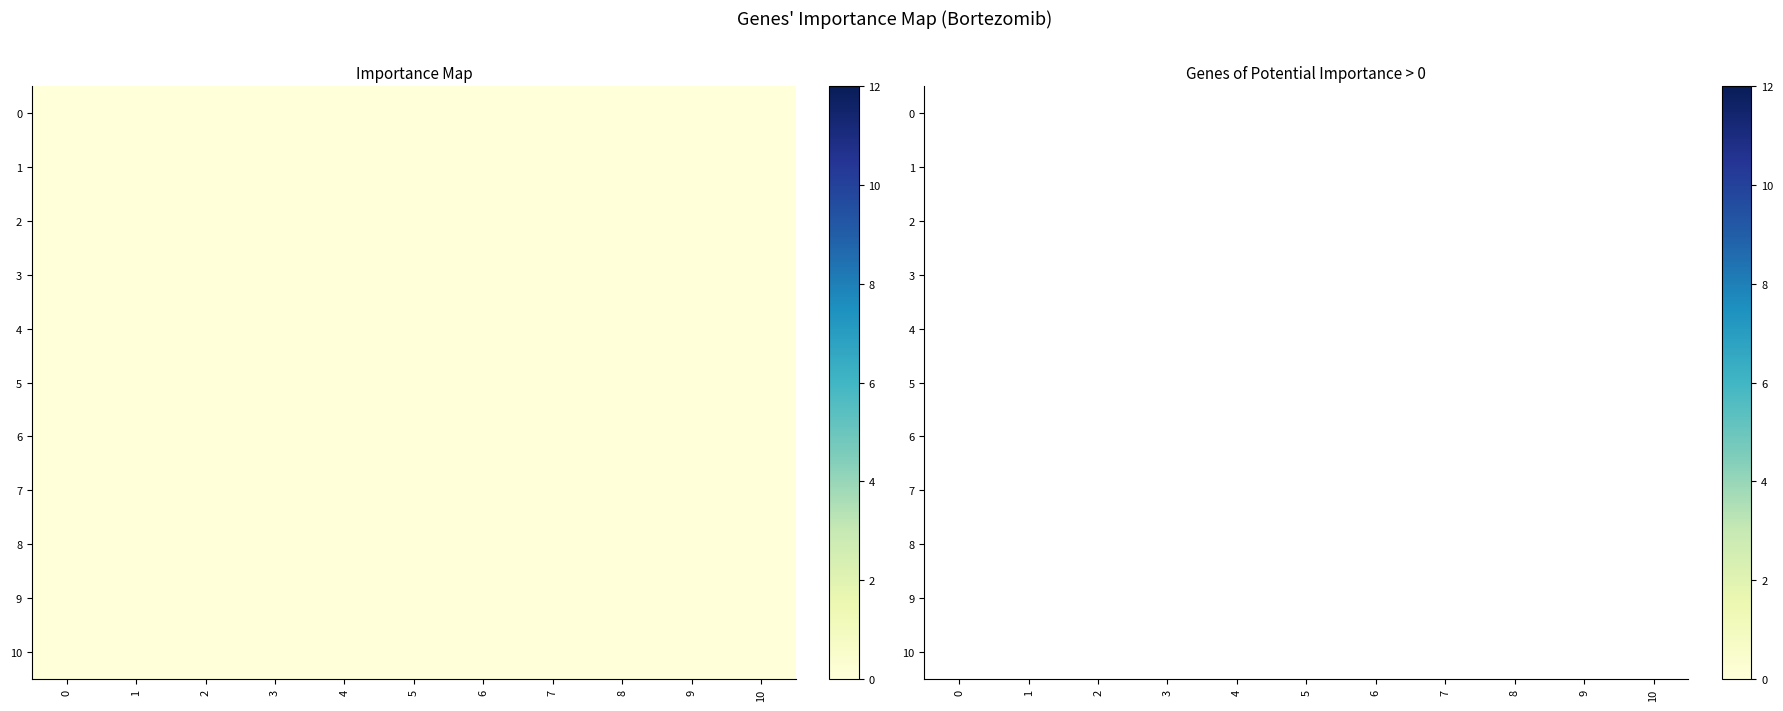

At 3, list the series in order from smallest to largest.

0, 1, 2, 3, 4, 5, 6, 7, 8, 9, 10